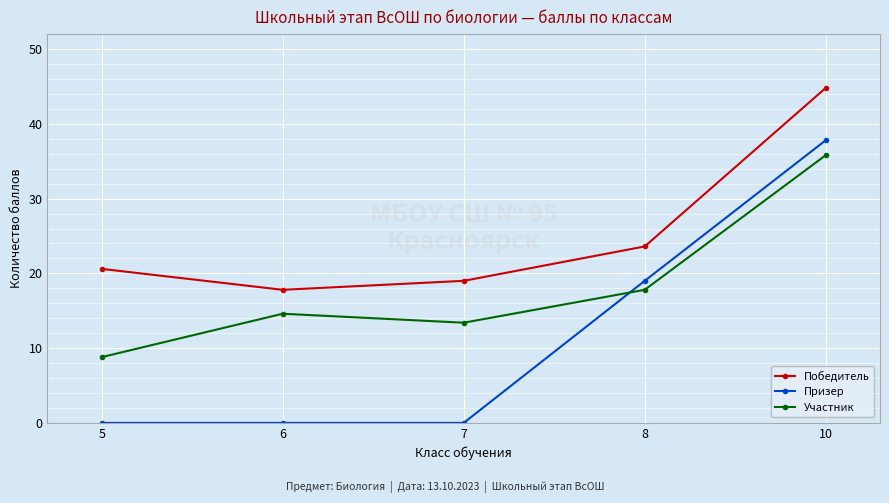

What is the maximum value for Участник?

35.8